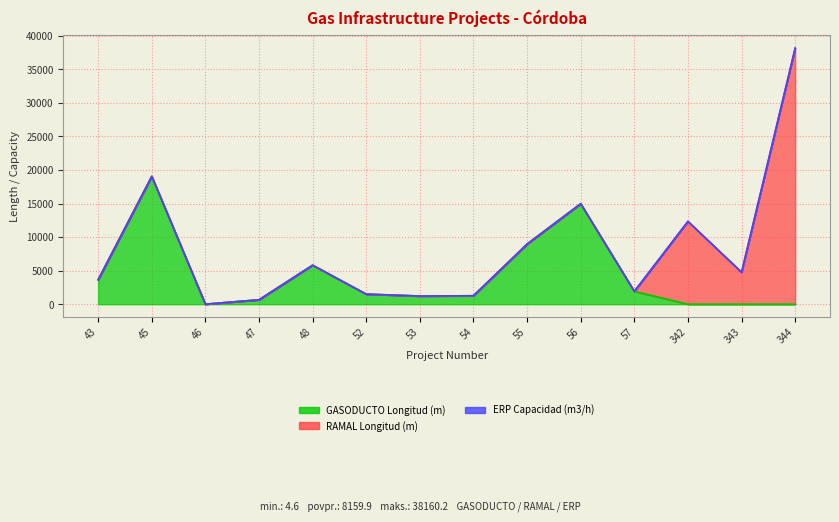

What is the sum of the GASODUCTO Longitud (m) values at 54 and 343?

1259.2